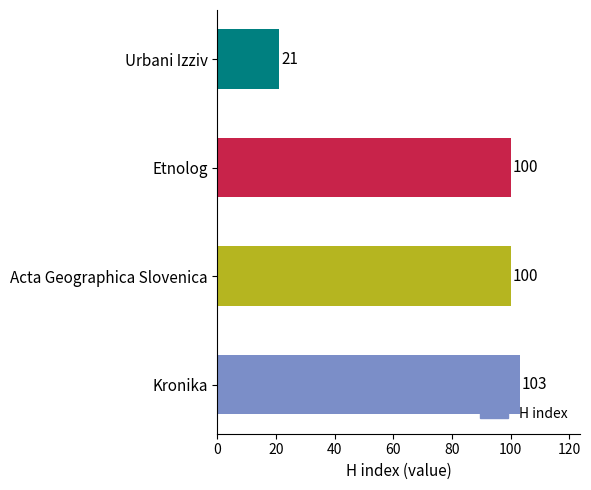

What is the average value?

81